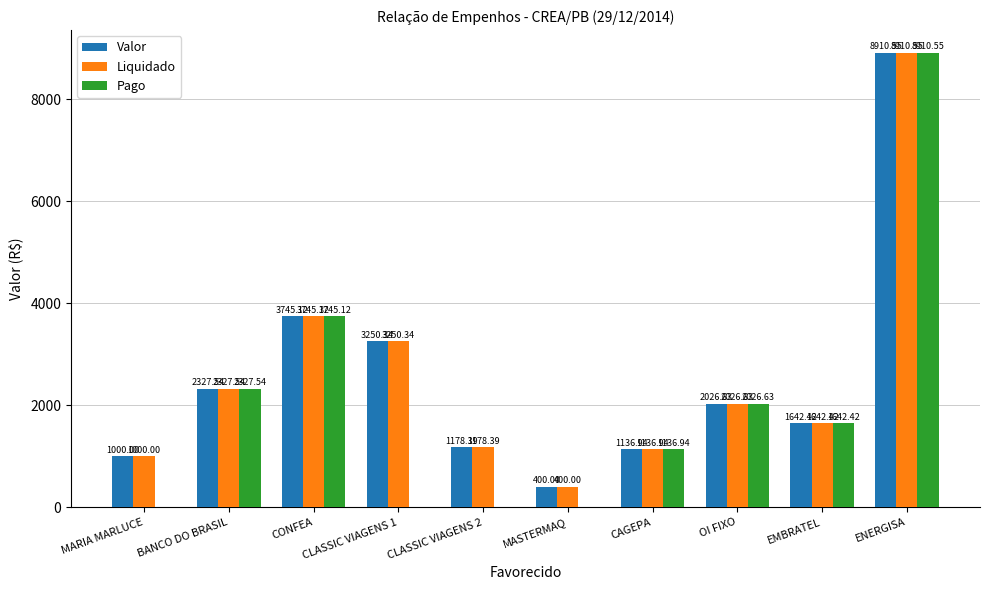

At which label does Liquidado first exceed 2026?

BANCO DO BRASIL